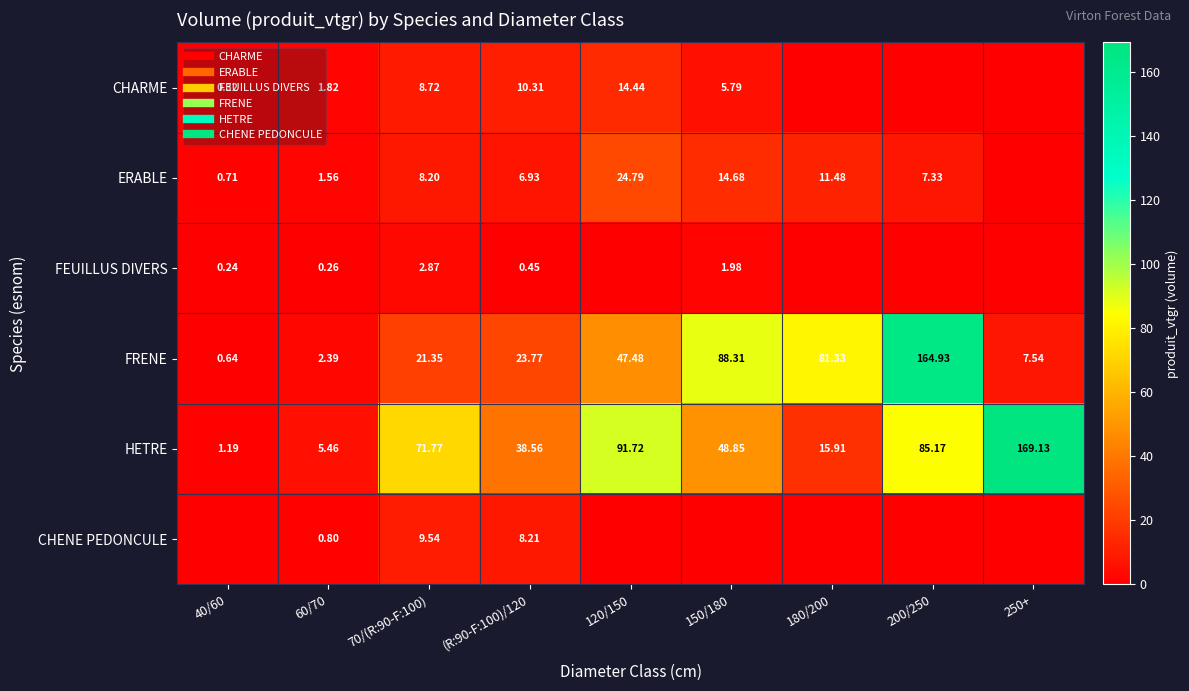

Rank the series at (R:90-F:100)/120 from highest to lowest value.

HETRE, FRENE, CHARME, CHENE PEDONCULE, ERABLE, FEUILLUS DIVERS